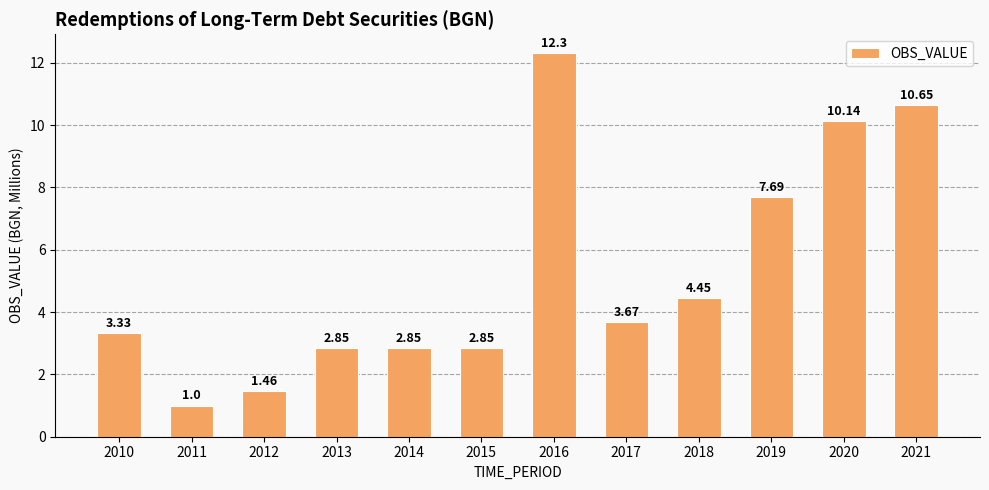

What is the ratio of the value at 2020 to the value at 2021?

1.0